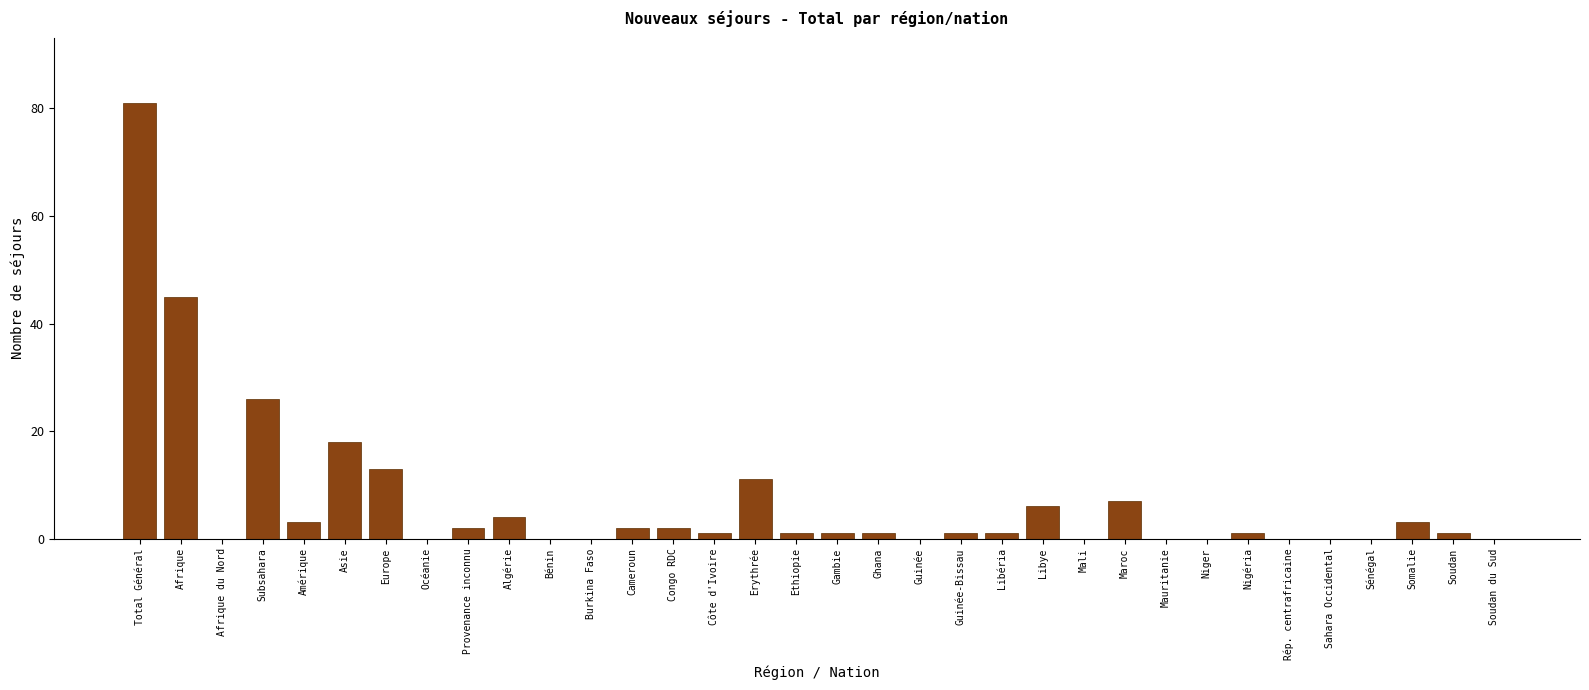

What is the sum of all values?

231